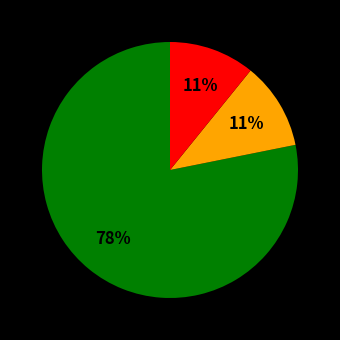

Does any single category account for the majority?

Yes